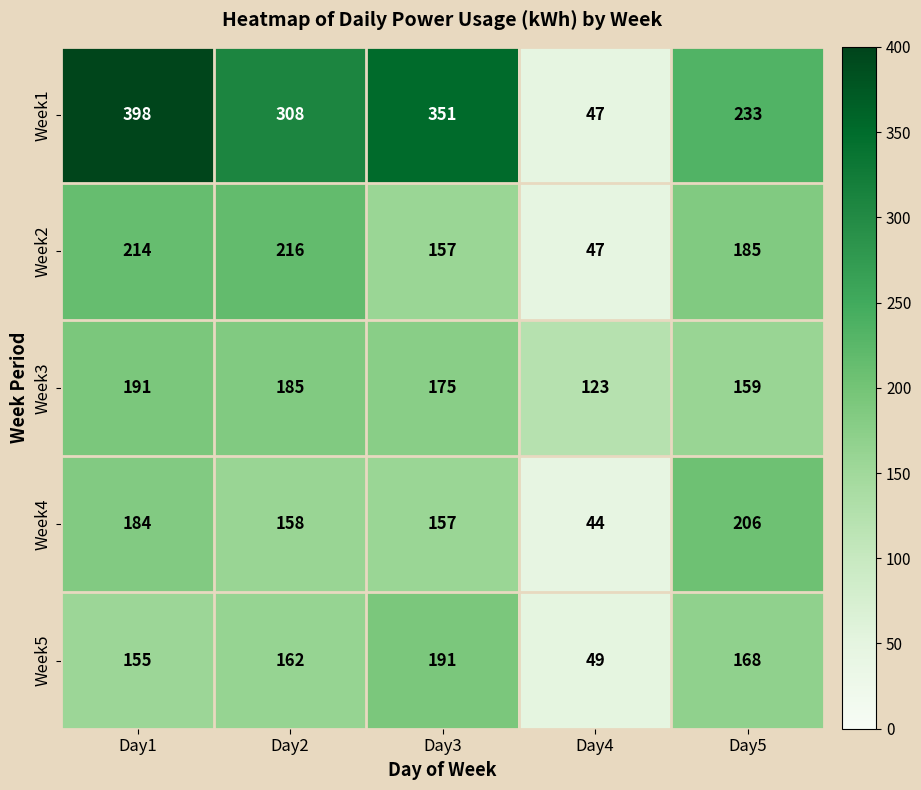

What is the greatest value displayed?

398